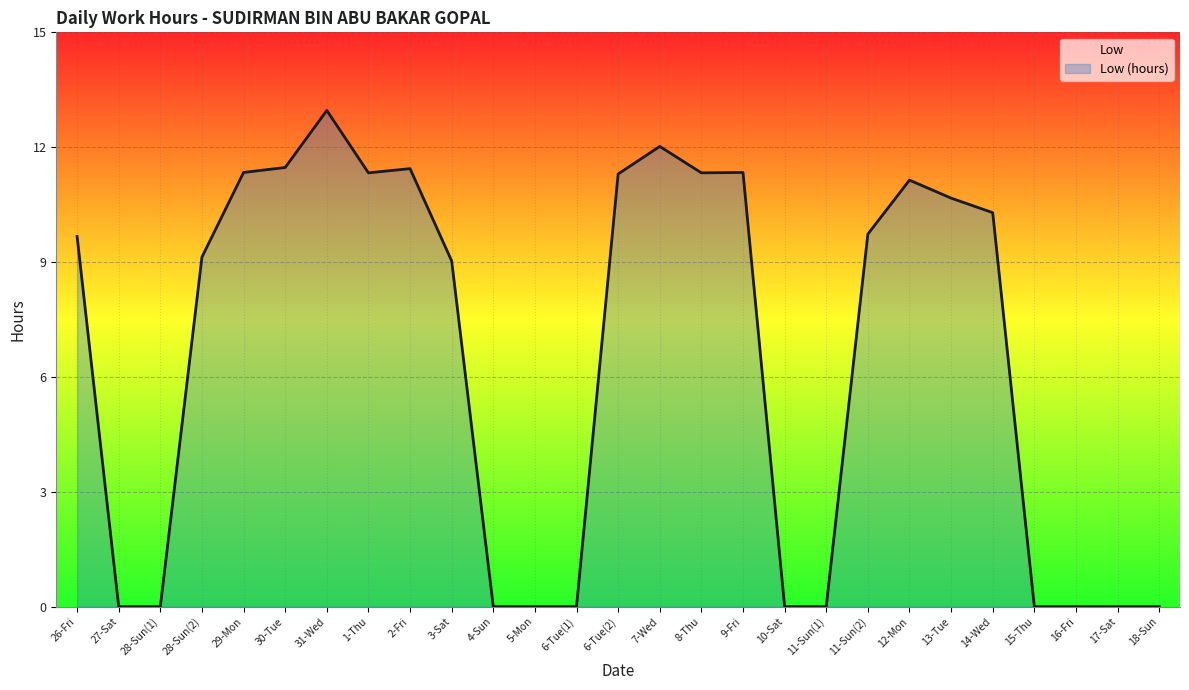

How many values are below 9?

11